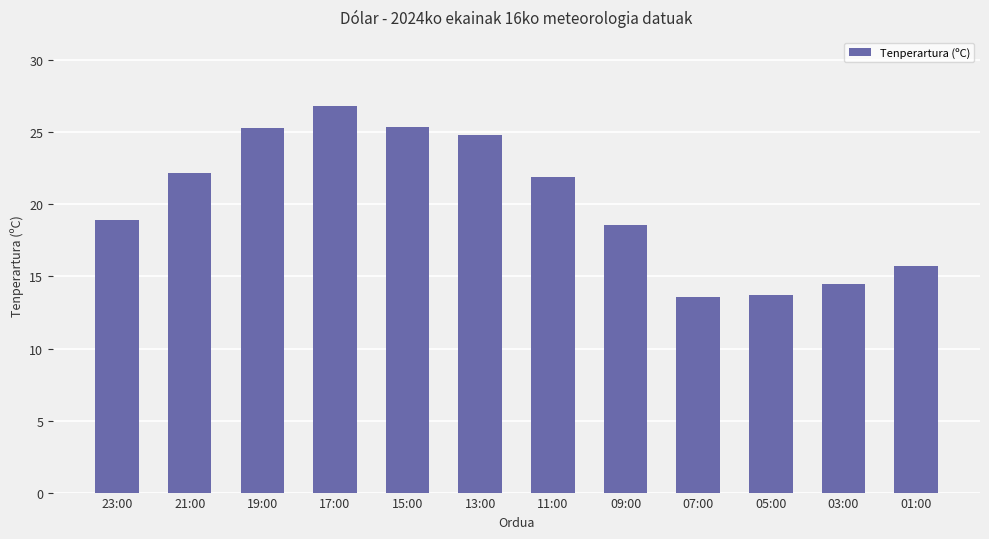

True or false: the data shows 4.0 at 01:00.

False